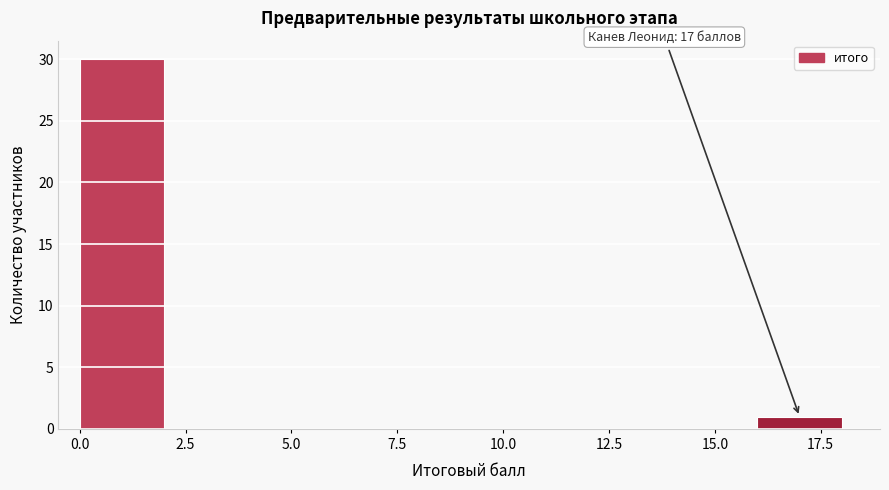

Which range on the x-axis has the tallest bar?

0 to 2